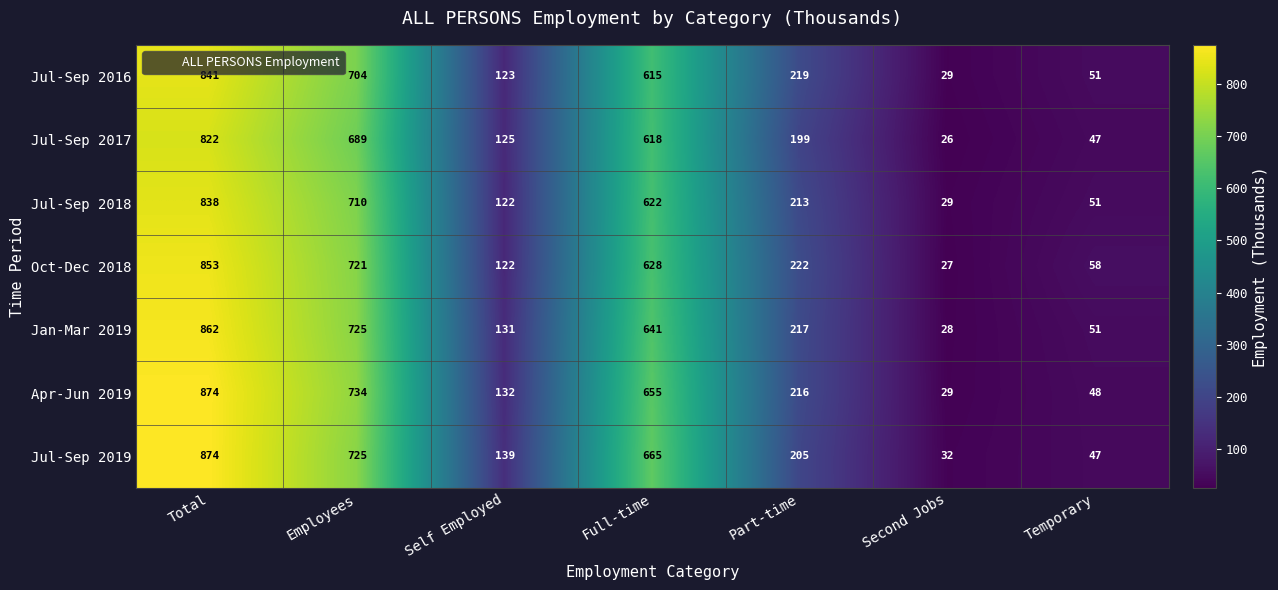

The value of Jul-Sep 2018 at Part-time is 213. True or false?

True